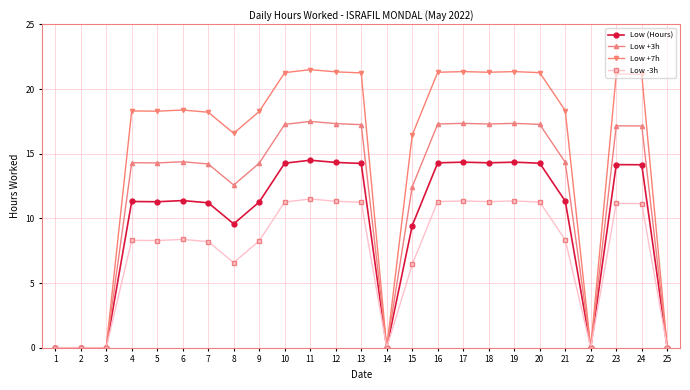

True or false: Low -3h has more than 1 points higher than both neighbors.

True